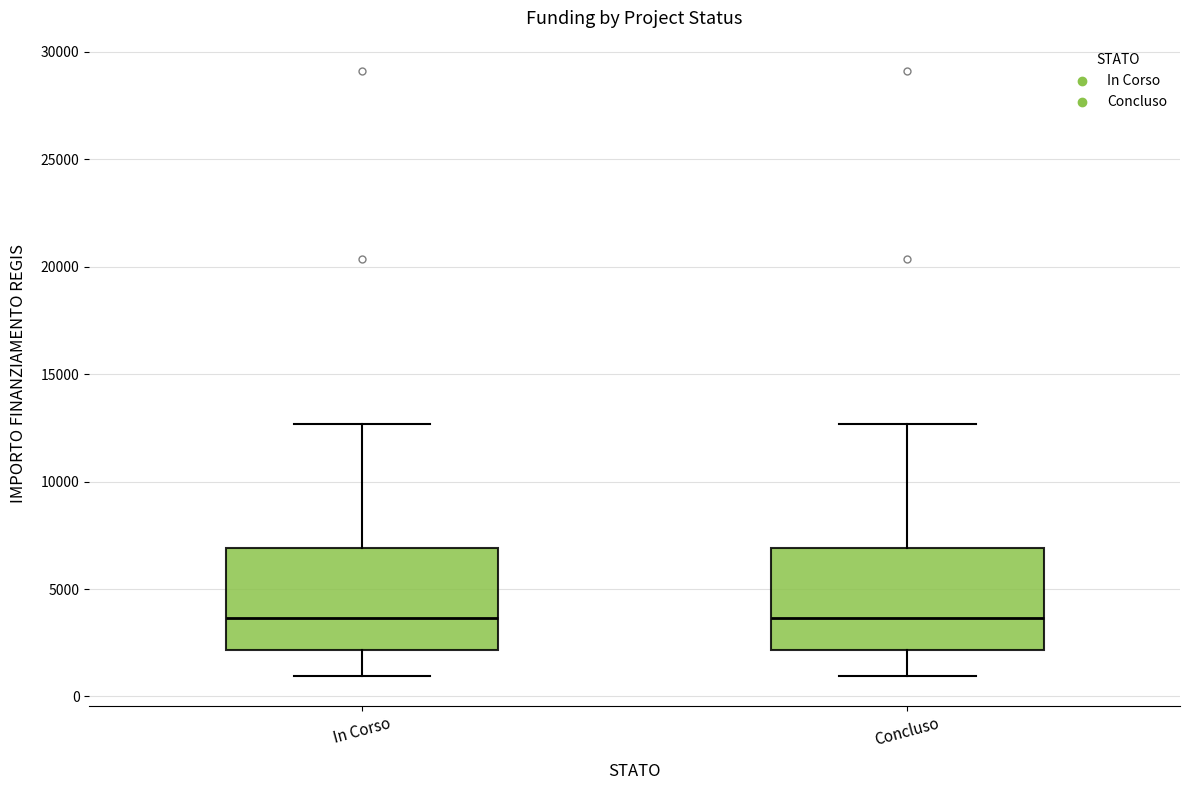

Reading left to right, transcribe this box plot: for each box, give where its median line is, the range the box spans, and where its two whiskers end, as read against the y-axis. The values are not printed on the chart, so give them approximately, as read against the axis.

In Corso: median 3500, box 2000 to 7000, whiskers 1000 to 12500
Concluso: median 3500, box 2000 to 7000, whiskers 1000 to 12500